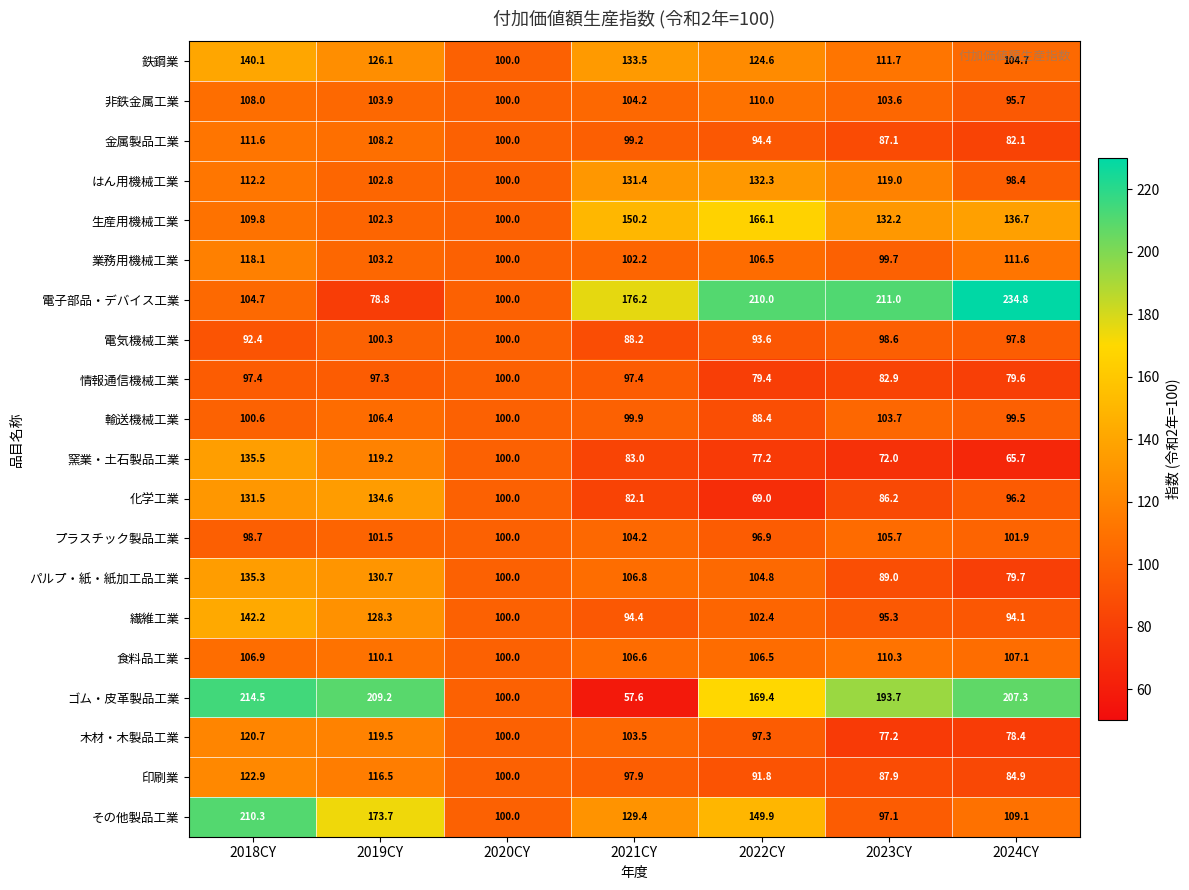

At which category is the sum across all series the highest?

2018CY